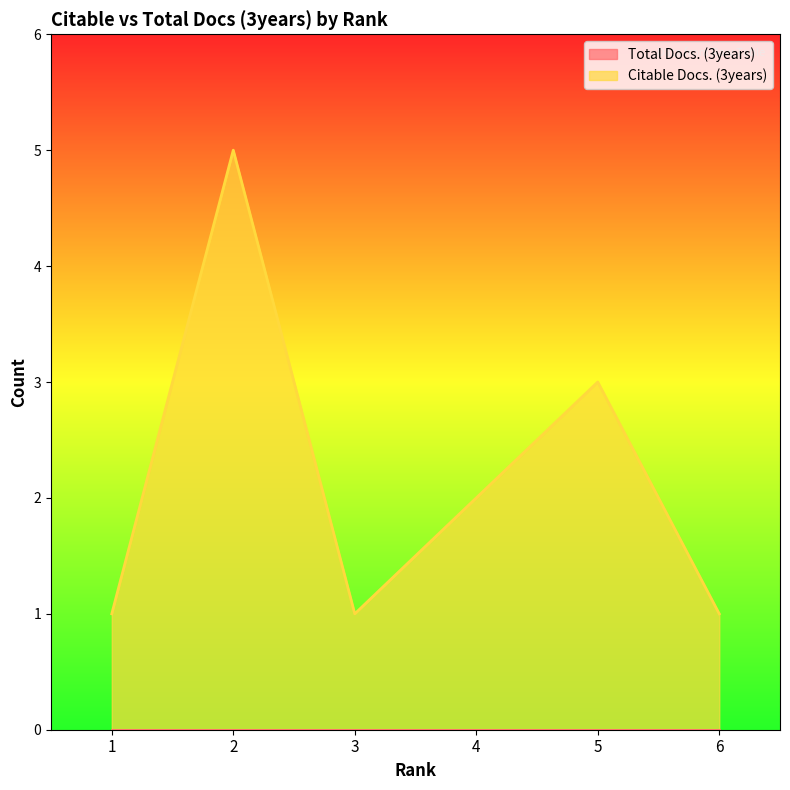

True or false: the data shows 1 at 3.

True